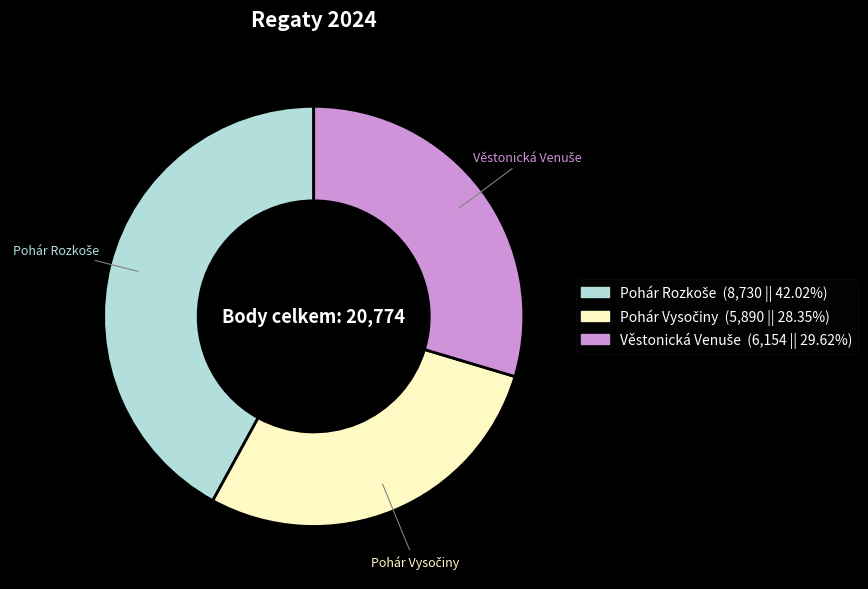

Does any single category account for the majority?

No